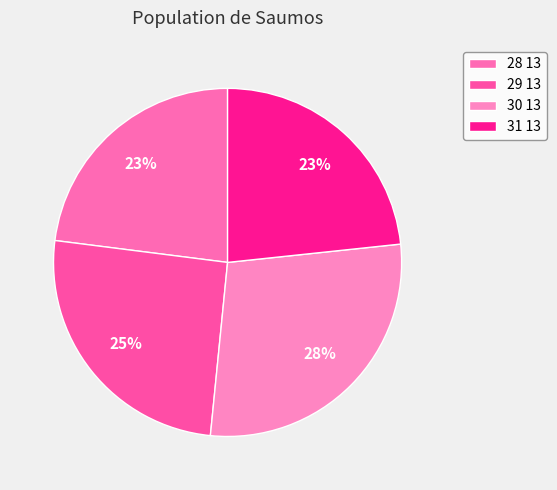

What is the smallest slice in the pie chart?

28 13